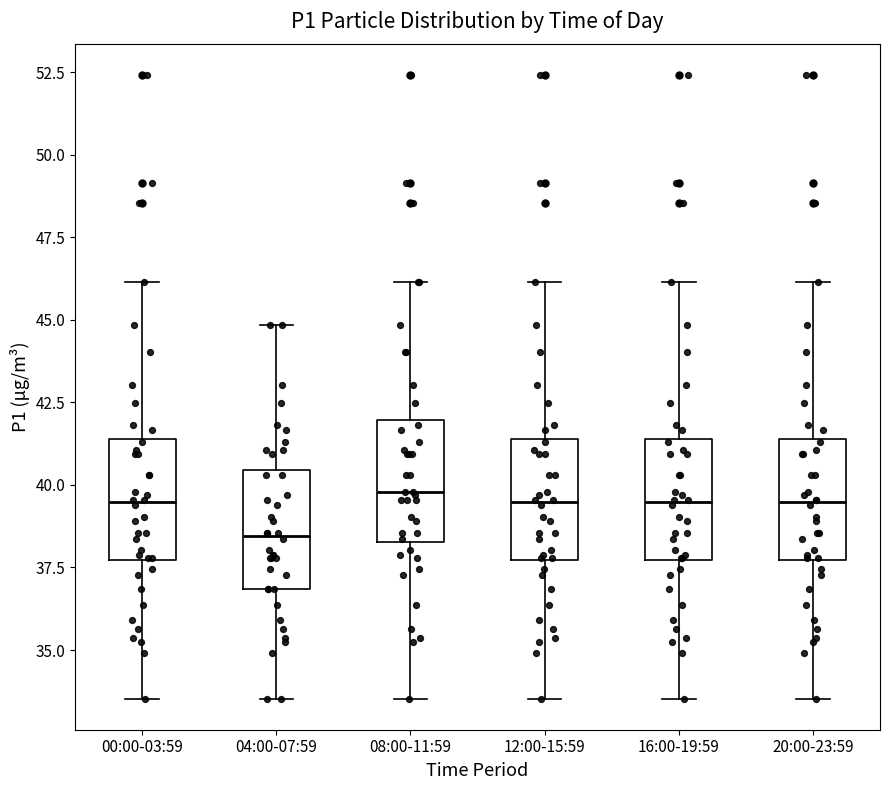

Where is the lower edge of the box for 12:00-15:59 on the y-axis? The values are not printed on the chart, so give them approximately, as read against the axis.

37.5